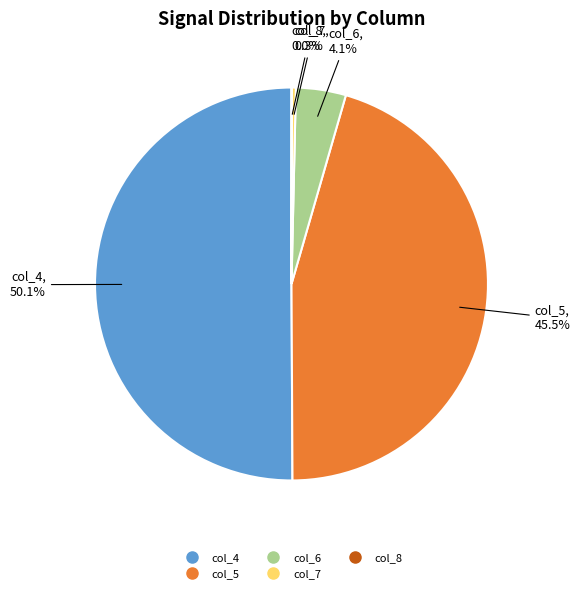

Between col_7 and col_4, which is larger?

col_4